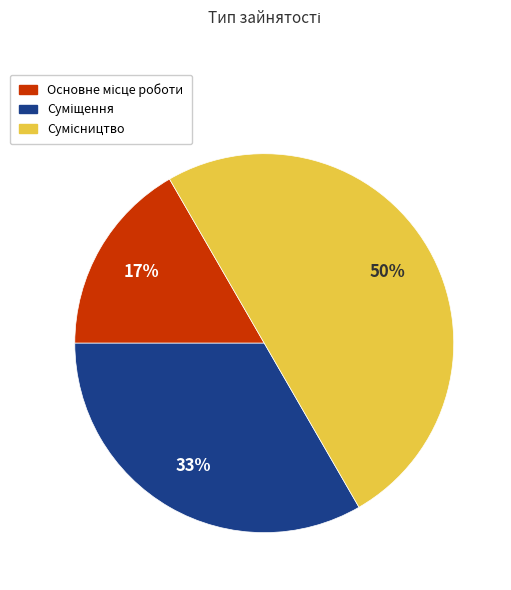

To the nearest percent, what is the difference between the largest and smallest slice percentages?

33%